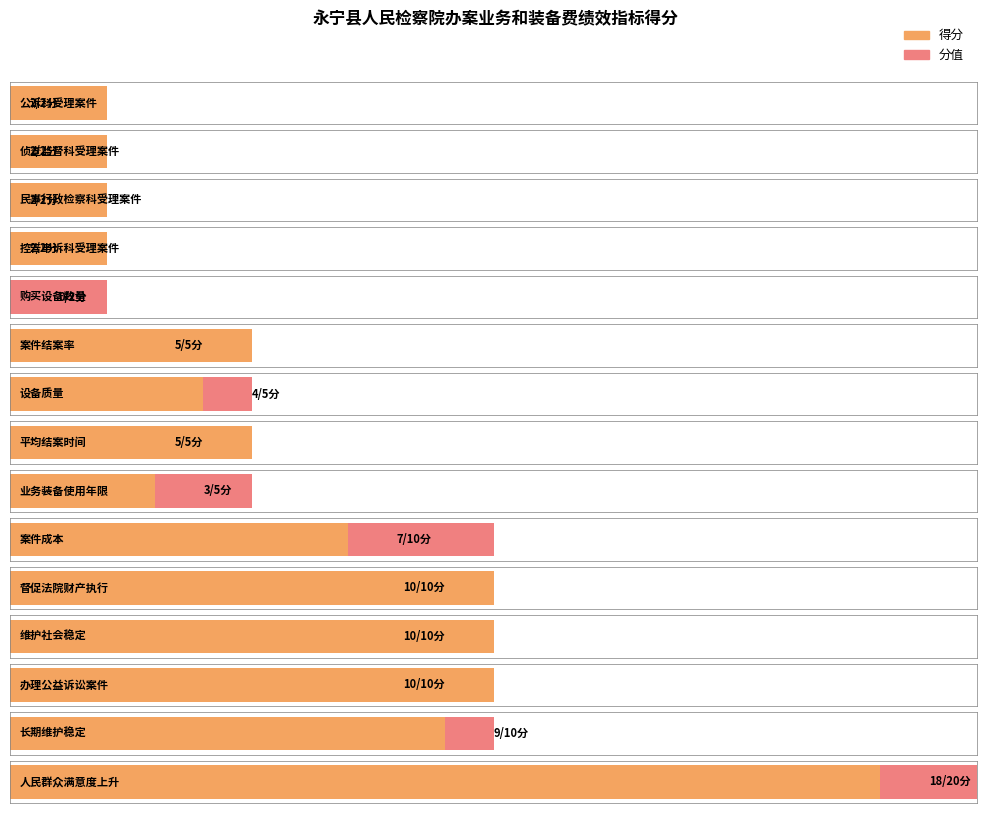

How many groups of bars are there?

15